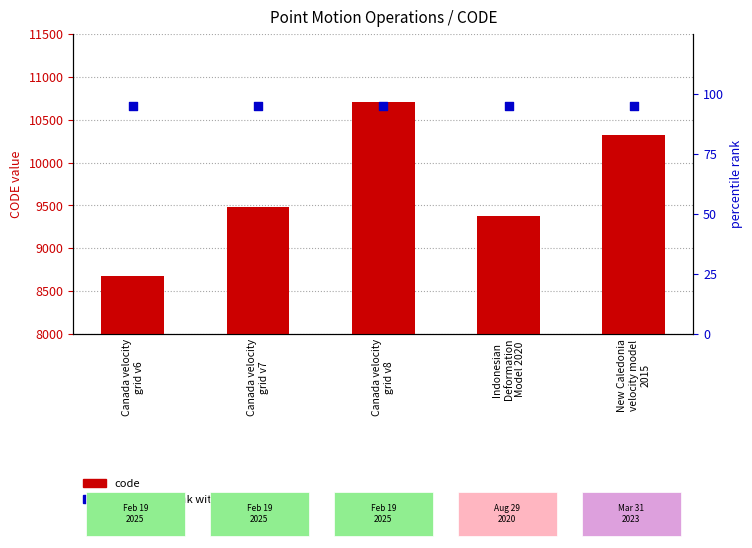

Which series has the largest total across all categories?

code